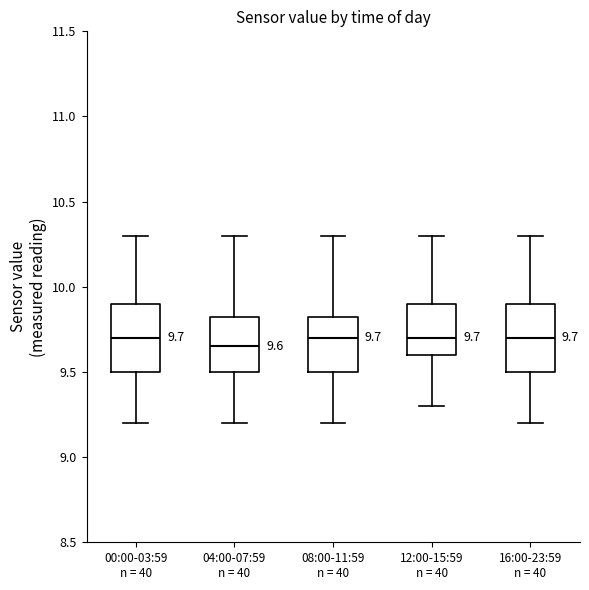

Which box's median line is the lowest?

04:00-07:59 n = 40